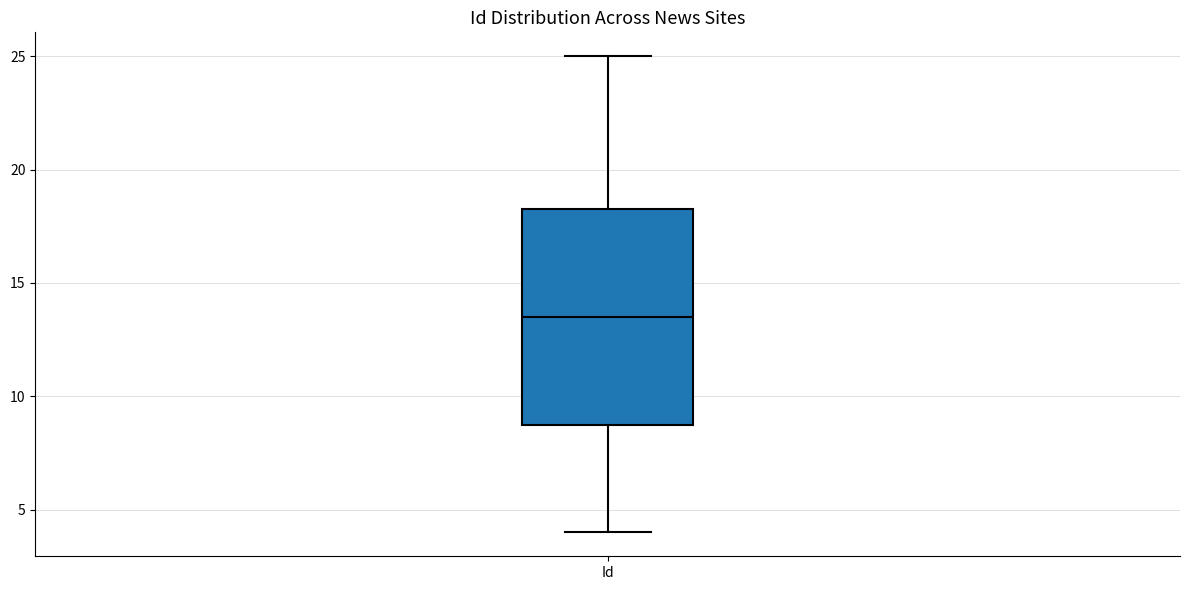

Where does the median line of the box for Id sit on the y-axis? The values are not printed on the chart, so give them approximately, as read against the axis.

13.5